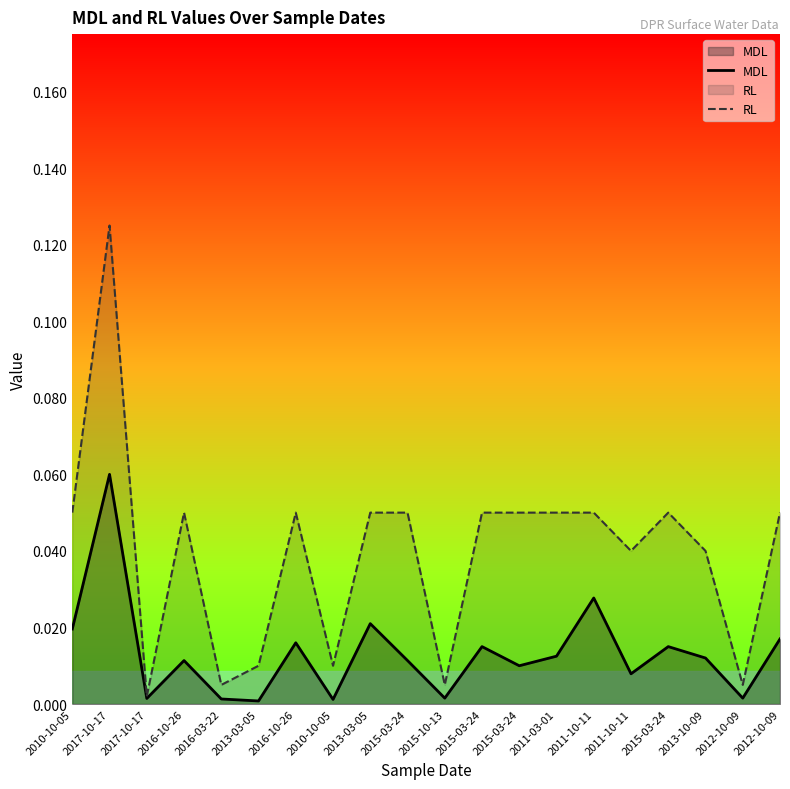

Reading left to right, what are all the values shown in this chart?

MDL: 0.0	0.1	0.0	0.0	0.0	0.0	0.0	0.0	0.0	0.0	0.0	0.0	0.0	0.0	0.0	0.0	0.0	0.0	0.0	0.0
RL: 0.1	0.1	0.0	0.1	0.0	0.0	0.1	0.0	0.1	0.1	0.0	0.1	0.1	0.1	0.1	0.0	0.1	0.0	0.0	0.1